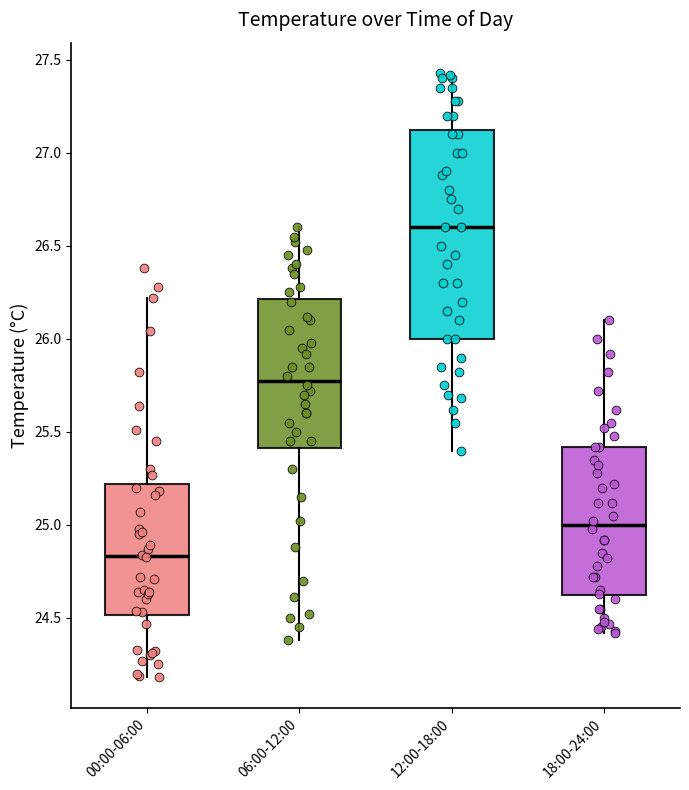

Where is the lower edge of the box for 12:00-18:00 on the y-axis? The values are not printed on the chart, so give them approximately, as read against the axis.

26.00